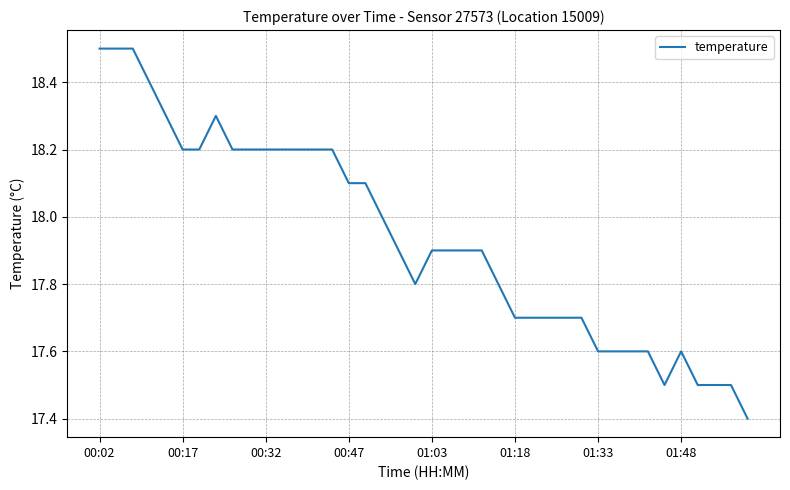

What is the maximum value shown in the chart?

18.5